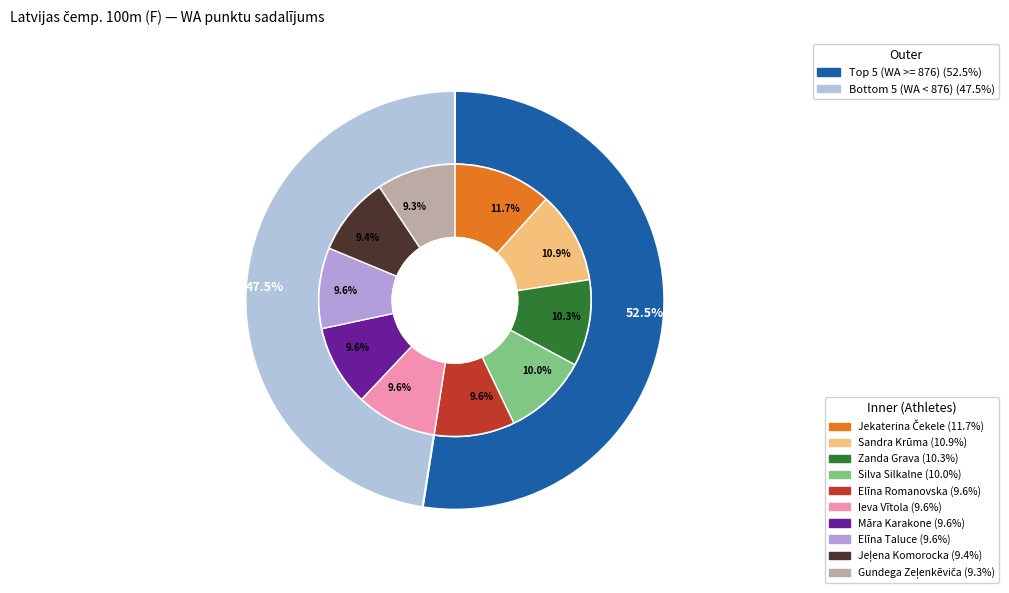

To the nearest percent, what is the difference between the largest and smallest slice percentages?

2%